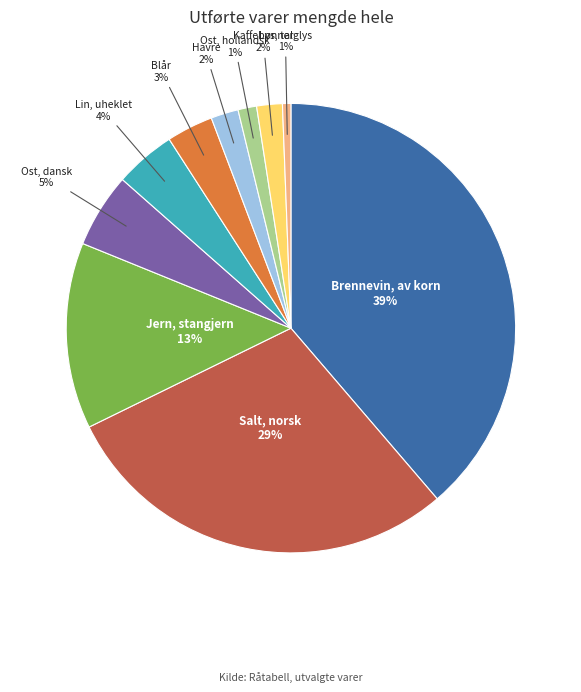

Is there a majority slice in this chart?

No